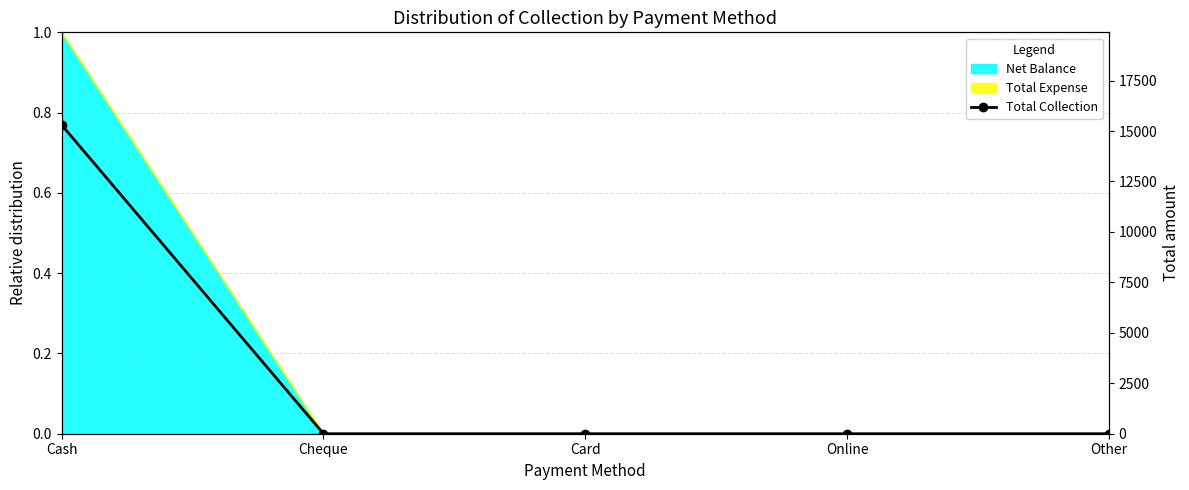

True or false: there are more than 1 points higher than both neighbors.

False